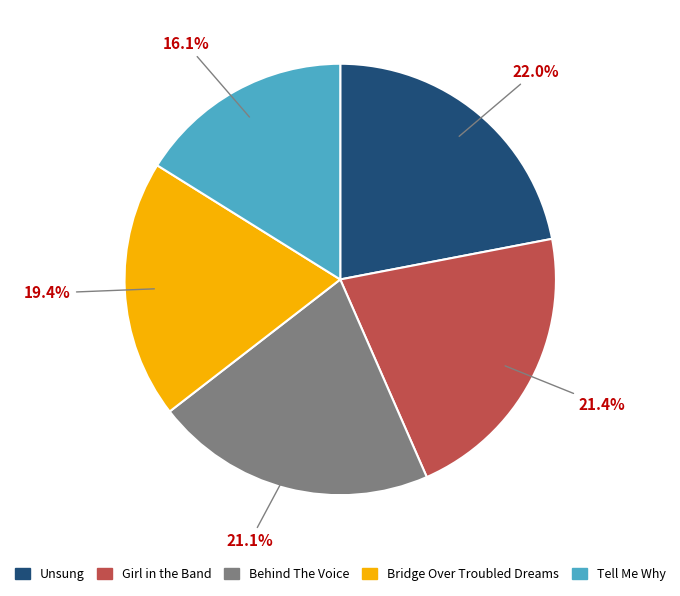

What portion of the pie excludes Unsung?

78.0%